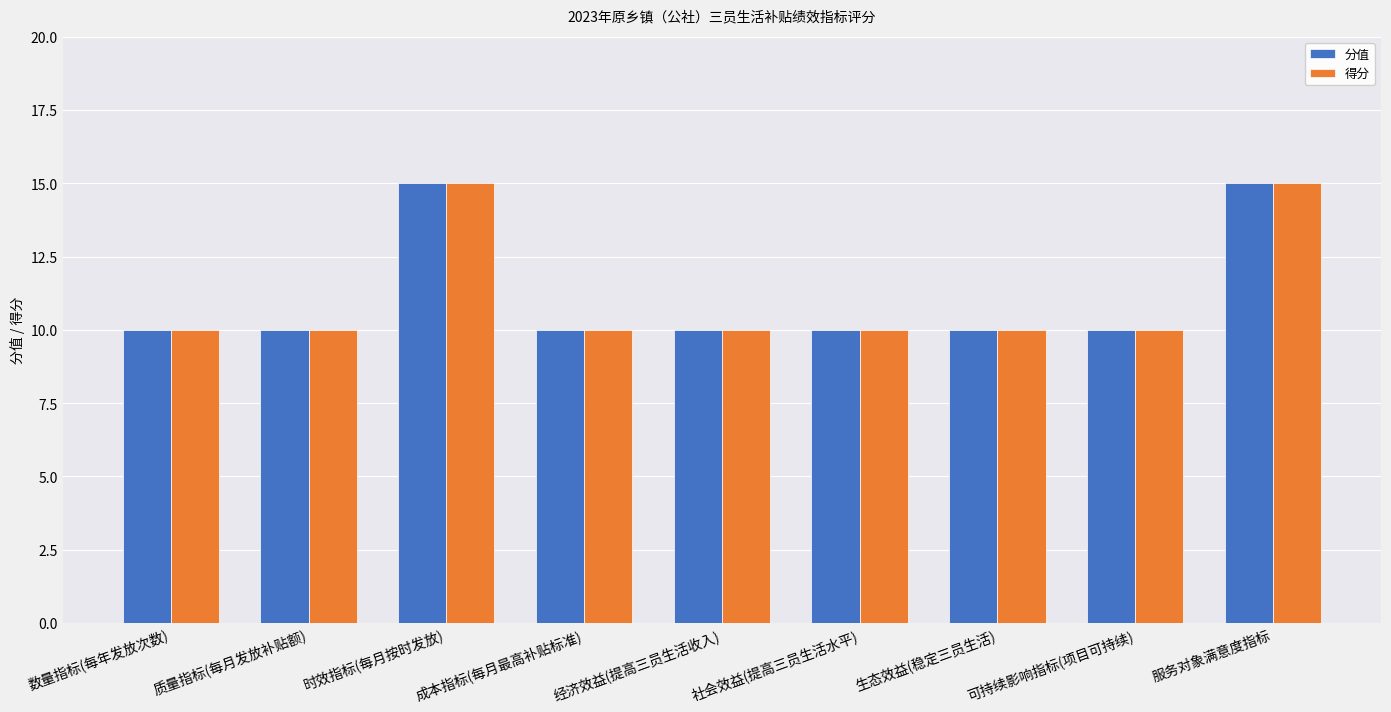

What are all the series names shown in the legend?

分值, 得分